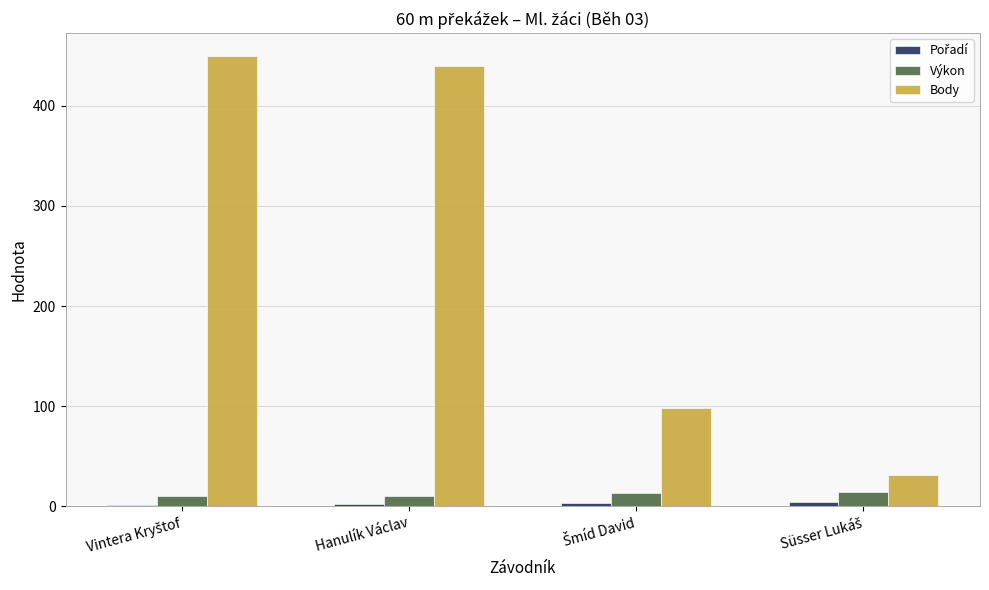

Which series has the largest total across all categories?

Body